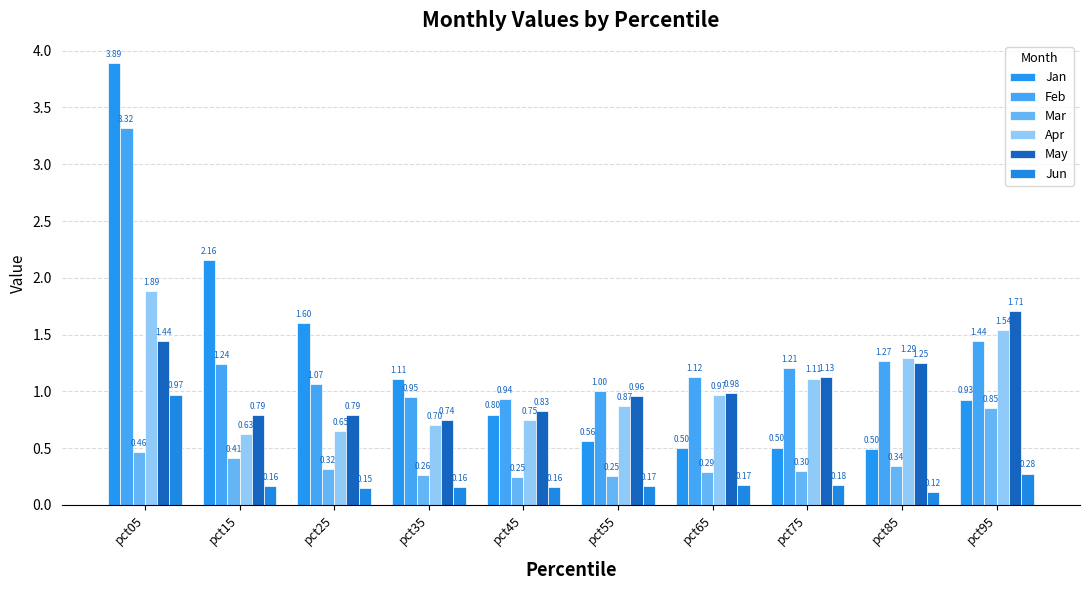

Does the chart contain stacked bars?

No